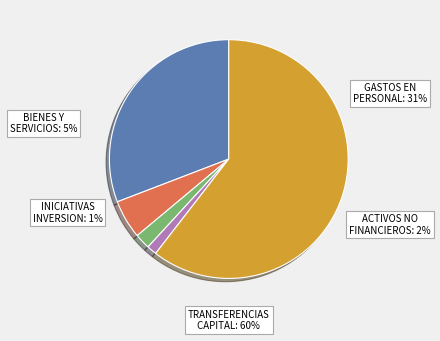

Combined, what portion of the pie is BIENES Y SERVICIOS DE CONSUMO and TRANSFERENCIAS DE CAPITAL?

65.7%